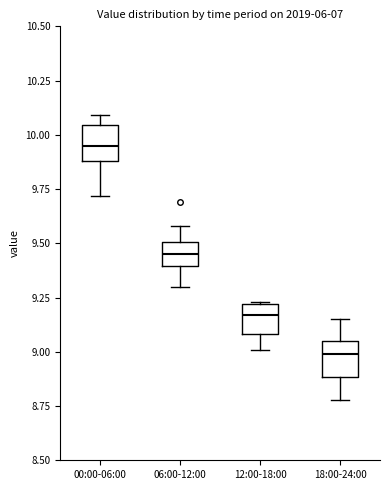

Where does the median line of the box for 12:00-18:00 sit on the y-axis? The values are not printed on the chart, so give them approximately, as read against the axis.

9.15